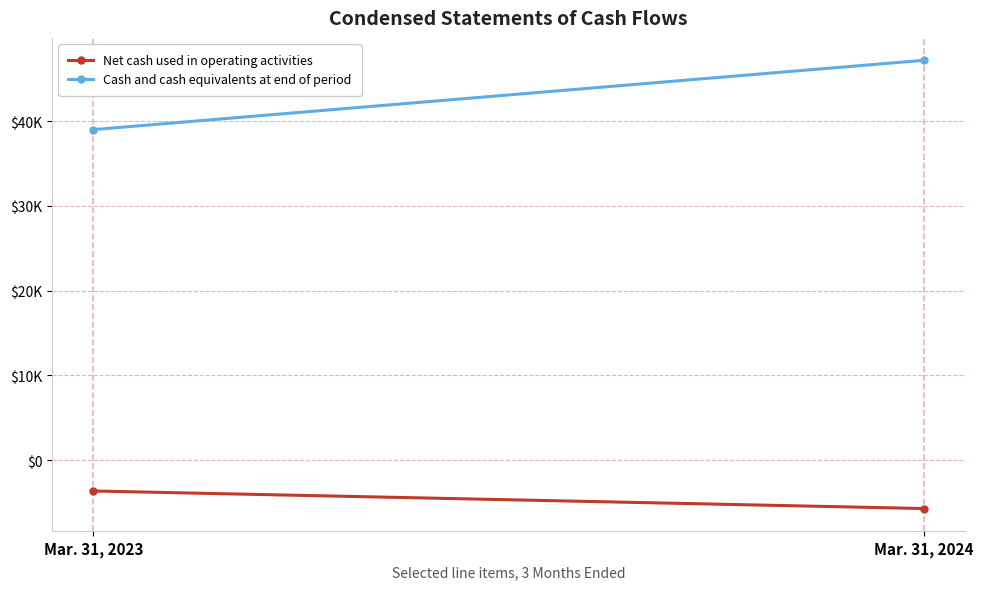

Reading left to right, extract all data points from this chart.

Net cash used in operating activities: Mar. 31, 2023=-3646	Mar. 31, 2024=-5716
Cash and cash equivalents at end of period: Mar. 31, 2023=38988	Mar. 31, 2024=47161